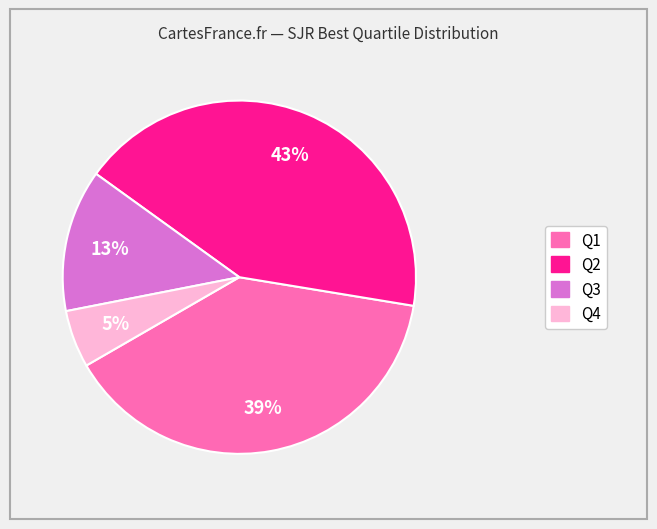

To the nearest percent, what is the difference between the Q4 and Q3 slice percentages?

8%